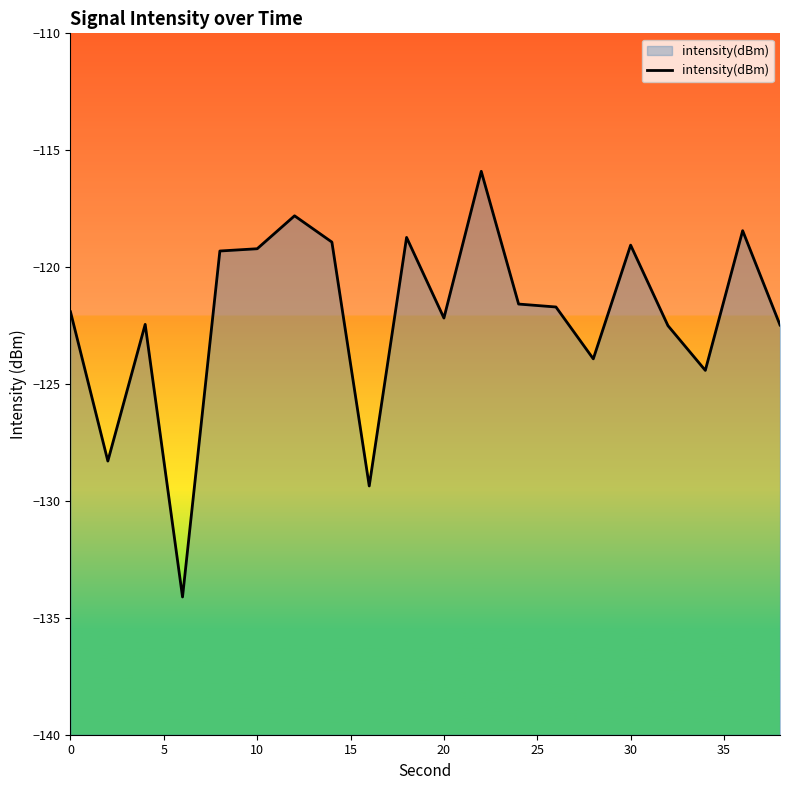

What is the sum of all values?

-2442.3